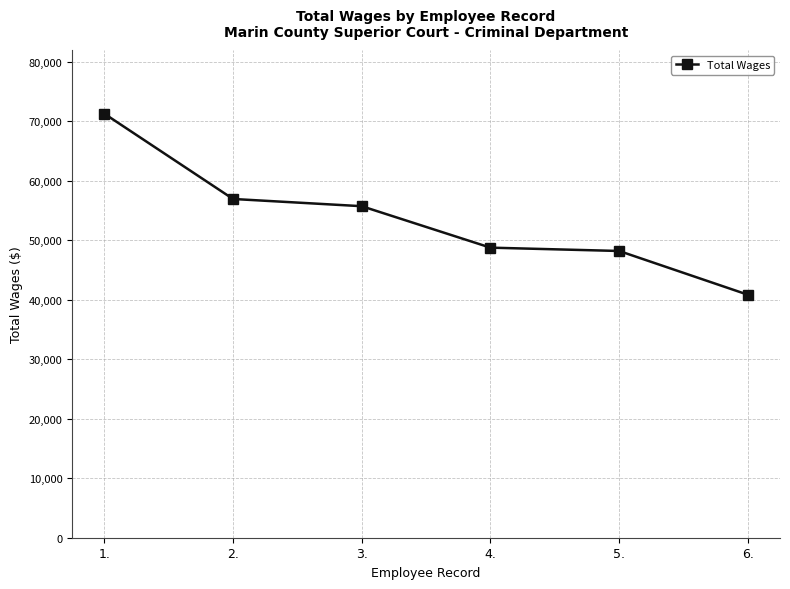

What is the value of the 3rd point from the left?

55736